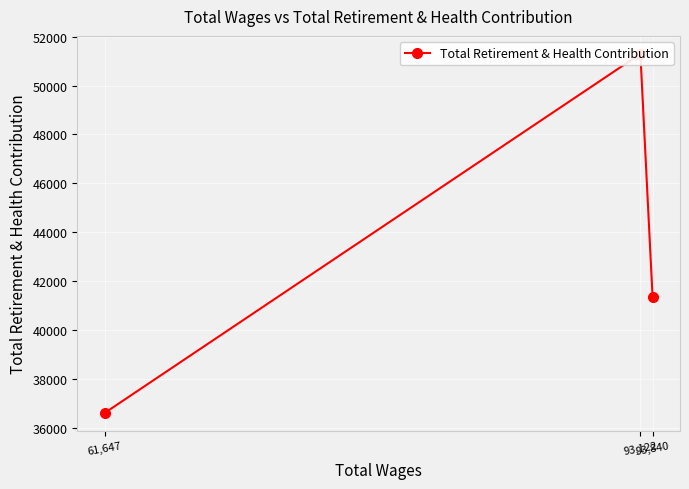

How many lines are shown in the chart?

1